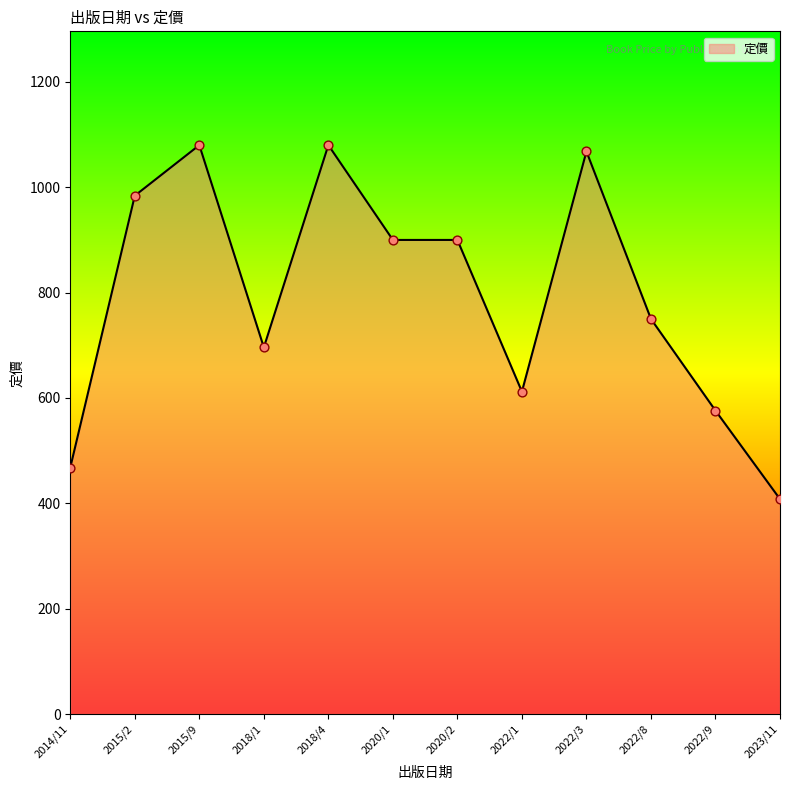

What is the ratio of the value at 2020/2 to the value at 2023/11?

2.2